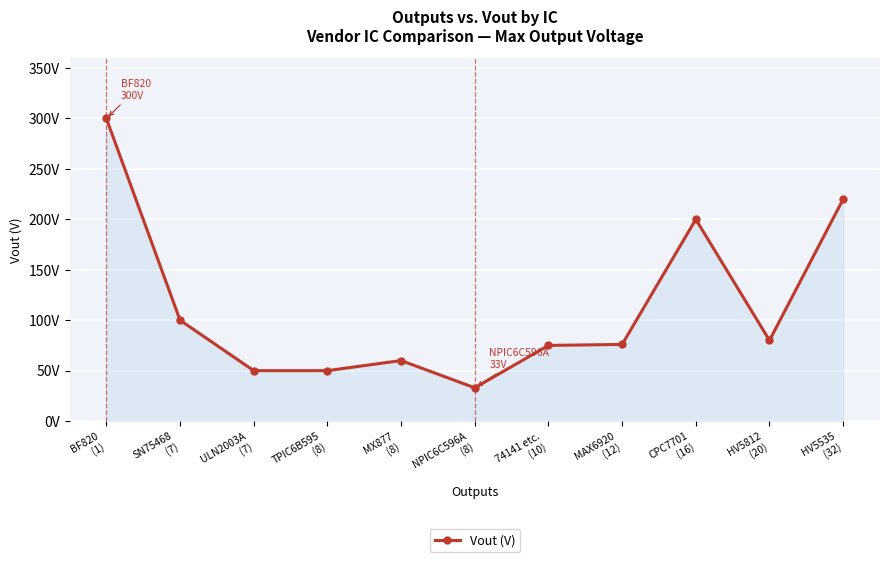

List the labels in order of value, smallest first.

NPIC6C596A
(8), ULN2003A
(7), TPIC6B595
(8), MX877
(8), 74141 etc.
(10), MAX6920
(12), HV5812
(20), SN75468
(7), CPC7701
(16), HV5535
(32), BF820
(1)